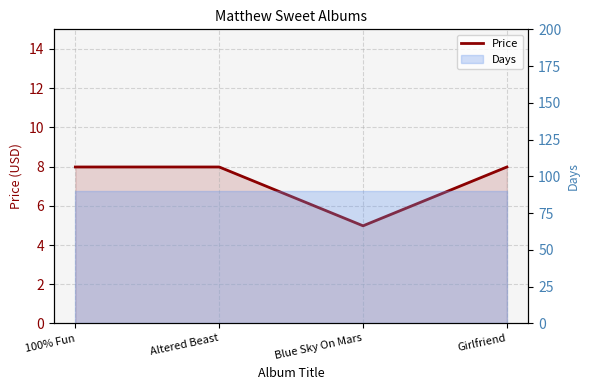

Reading left to right, list all the values displayed in this chart.

8.0	8.0	5.0	8.0